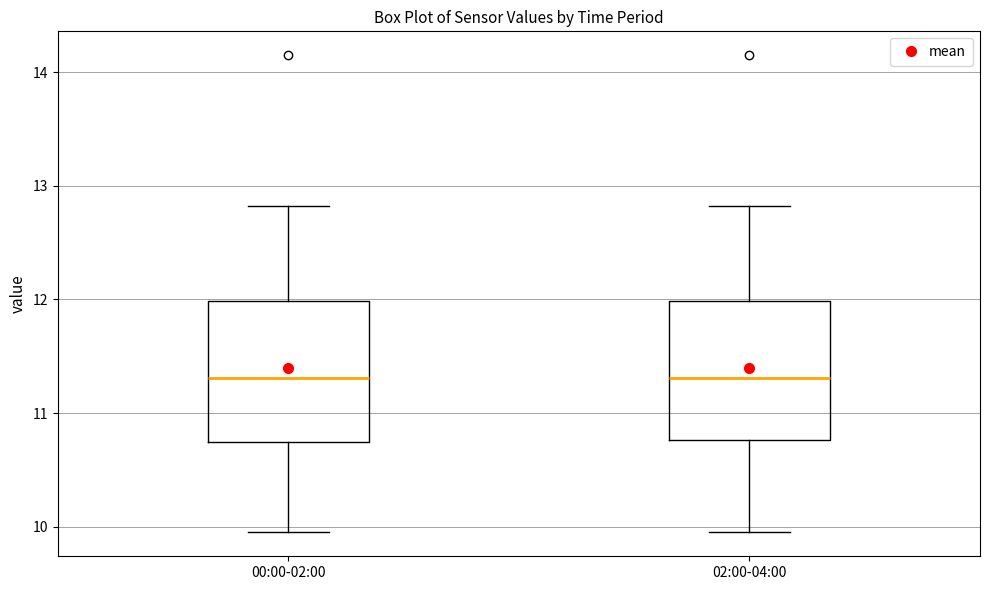

Where does the upper whisker of the box for 02:00-04:00 end on the y-axis? The values are not printed on the chart, so give them approximately, as read against the axis.

12.8